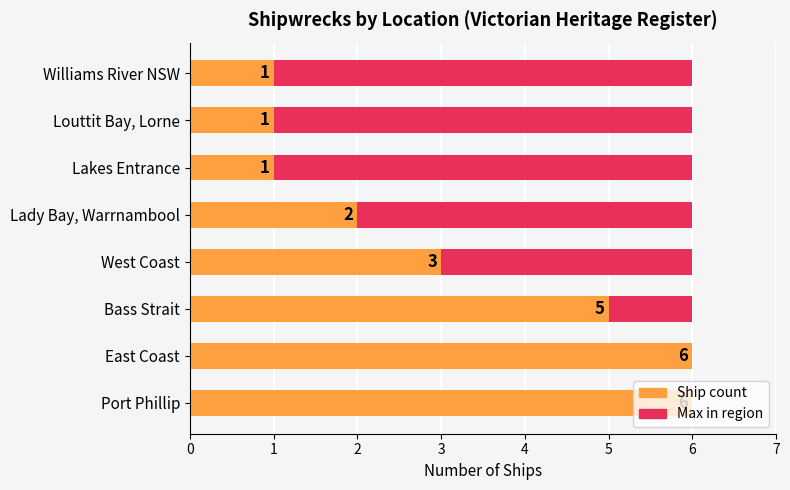

The Ship count series shows 3.0 at West Coast. True or false?

True